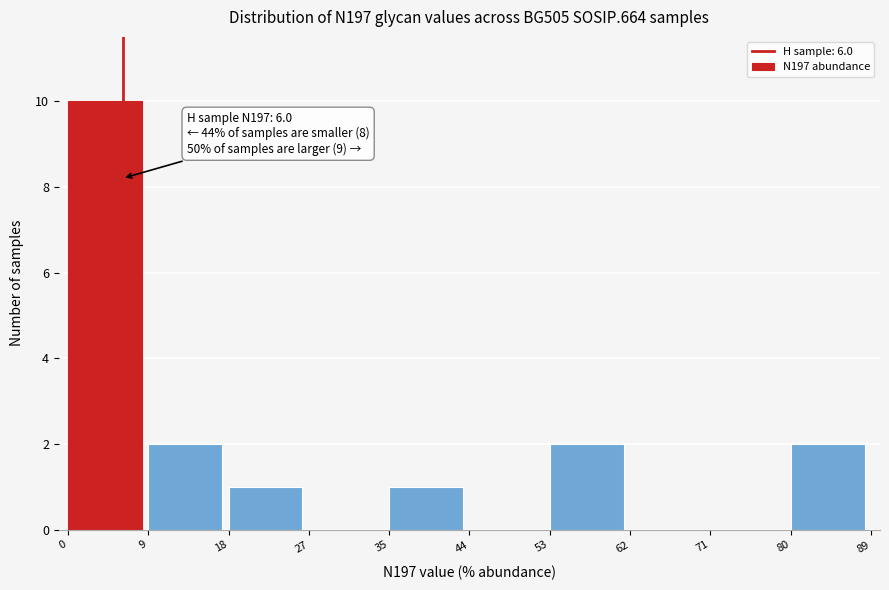

Which range on the x-axis has the tallest bar?

0 to 9